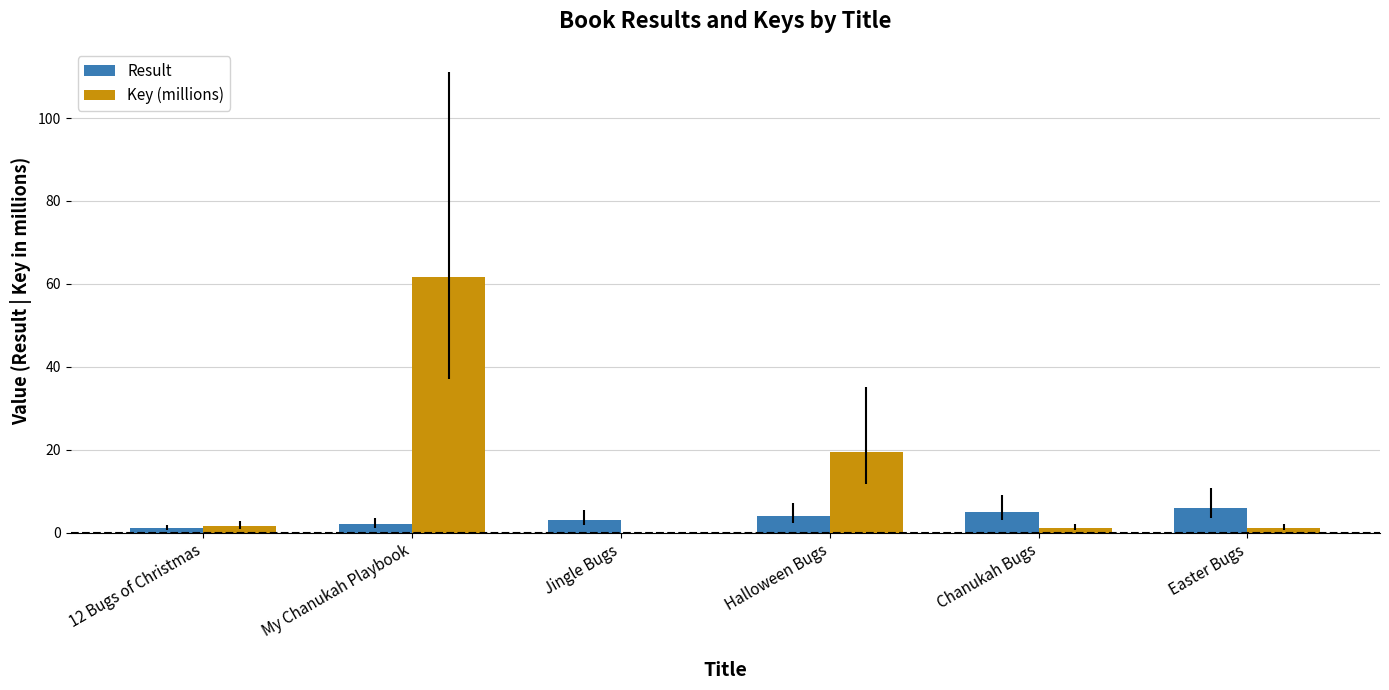

The Result series shows 6.0 at Easter Bugs. True or false?

True